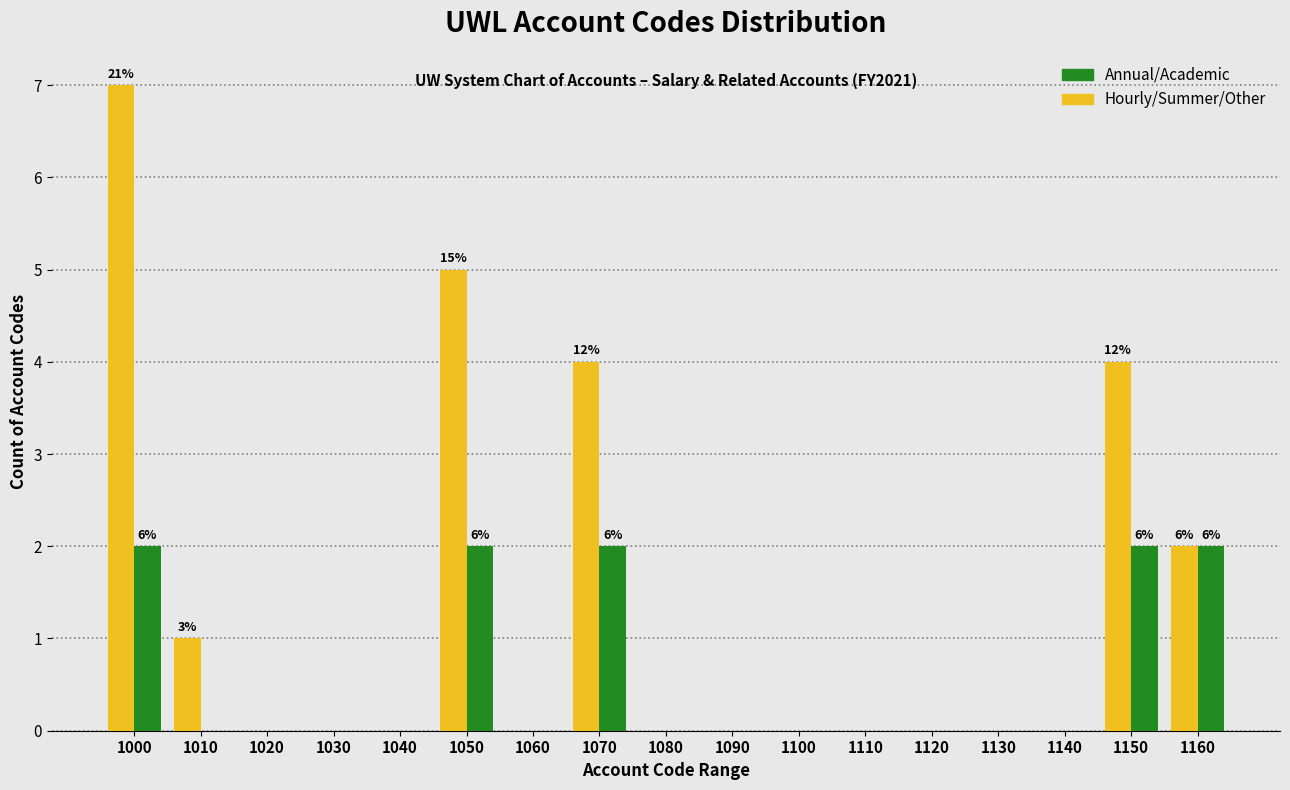

The Hourly/Summer/Other series shows -3 at 1120. True or false?

False